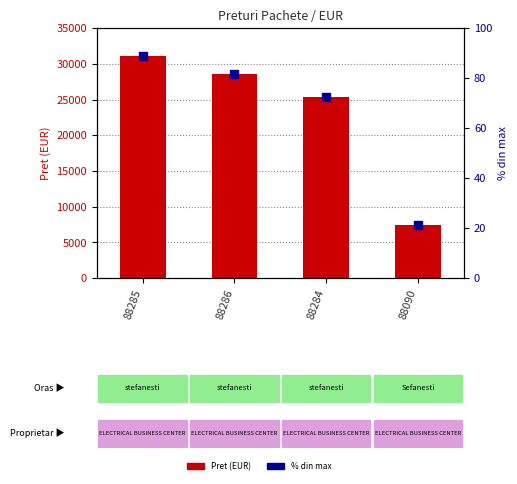

Which series contains the lowest Y value?

% din max